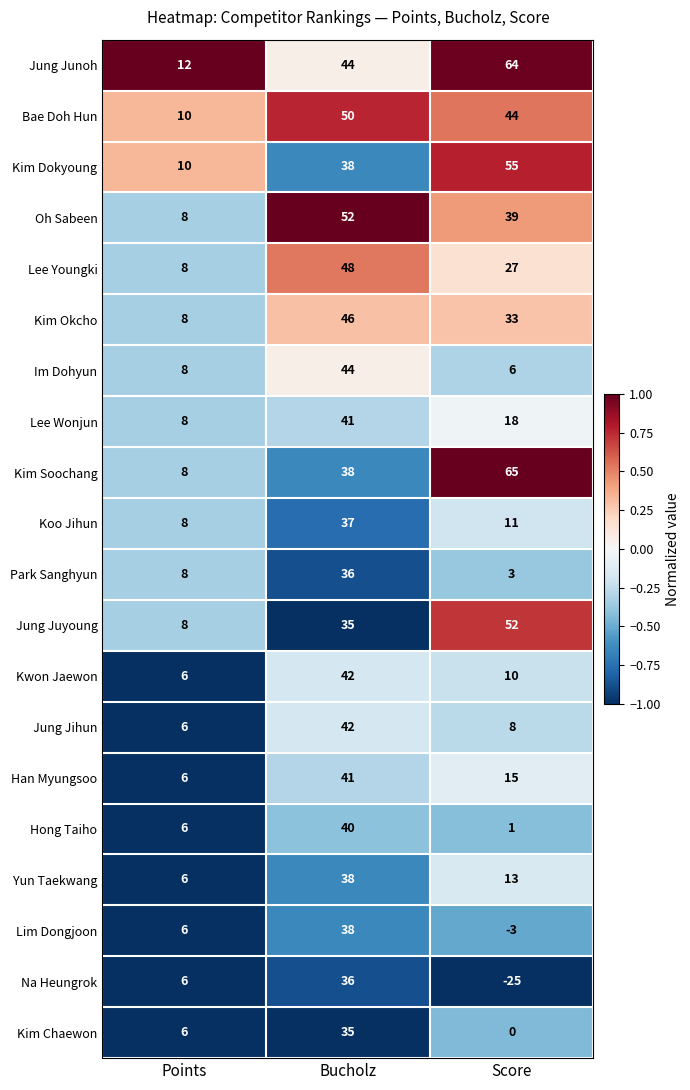

The value of Han Myungsoo at Score is 9. True or false?

False